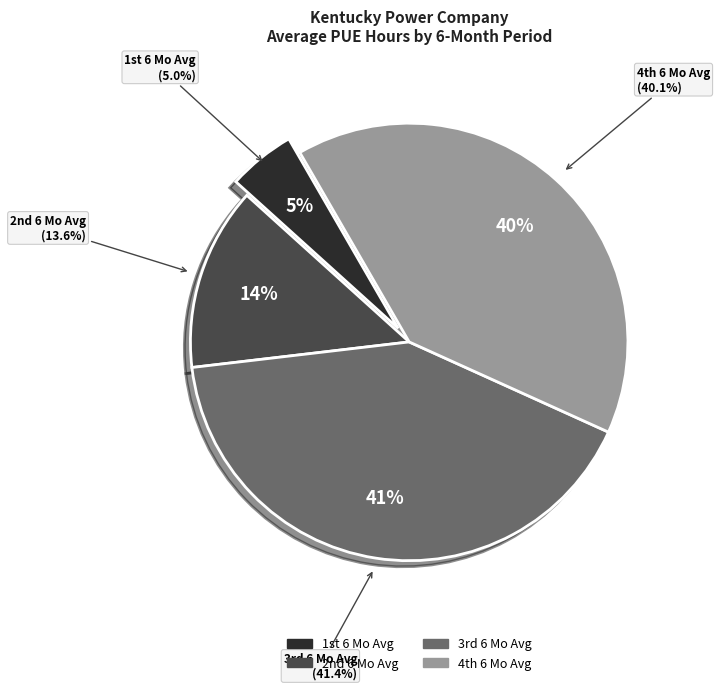

How many segments does this pie chart have?

4